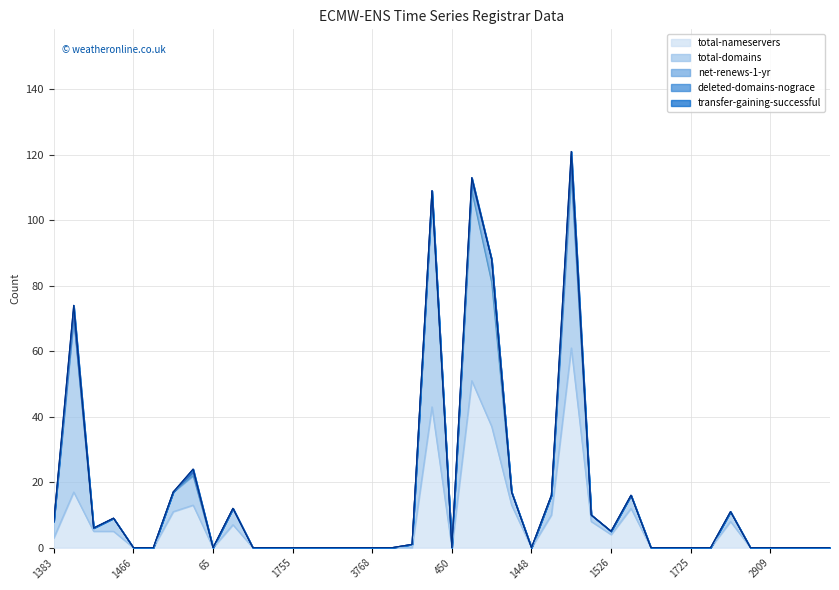

What position from the right is 463?

19